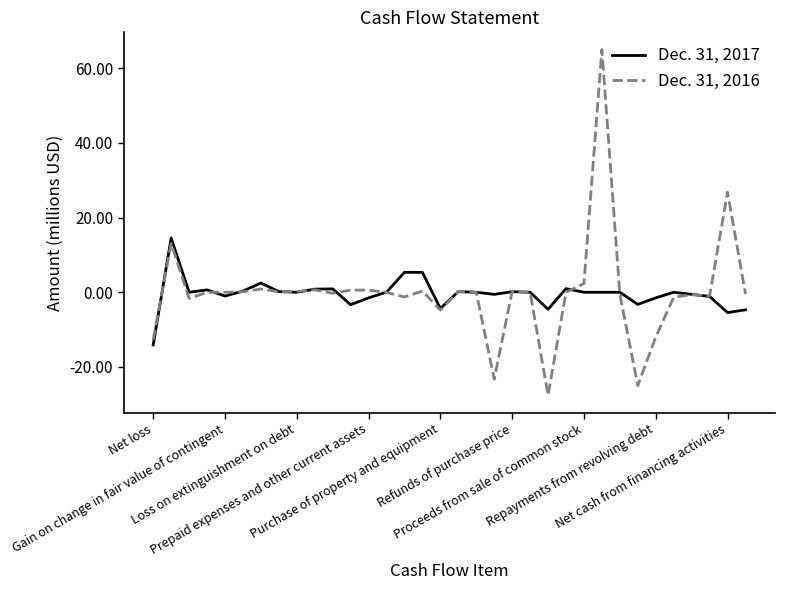

List the series in order of their peak value, lowest first.

Dec. 31, 2017, Dec. 31, 2016